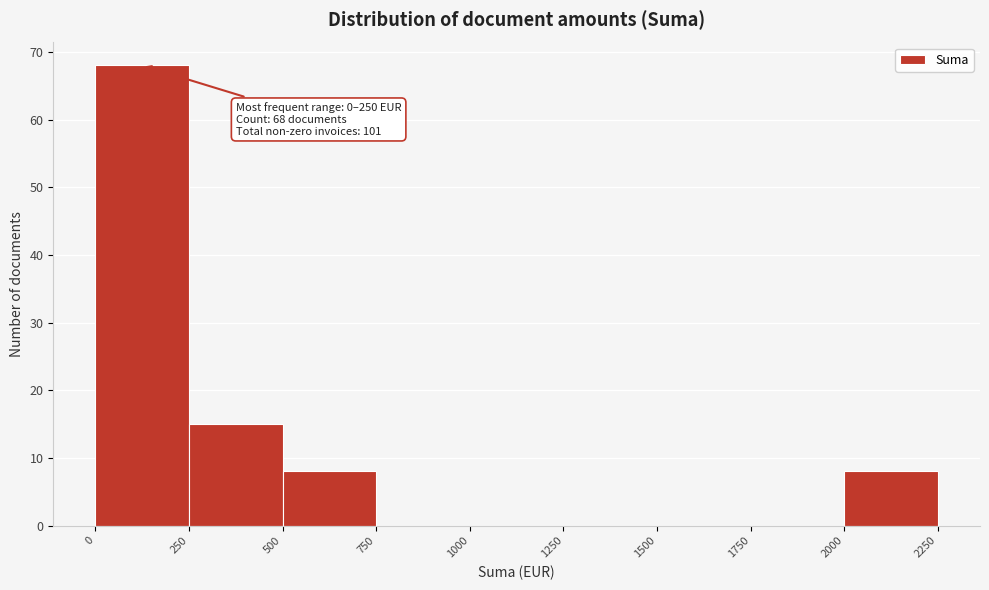

Over which range of the x-axis is the bar tallest?

0 to 250